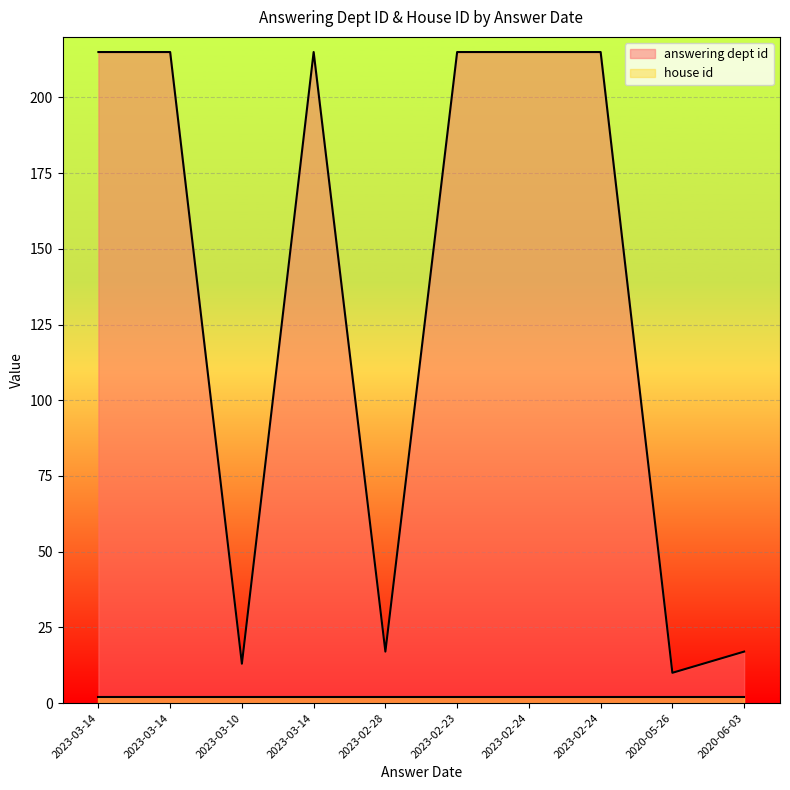

Which has a higher value, 2023-02-23 or 2023-02-28?

2023-02-23